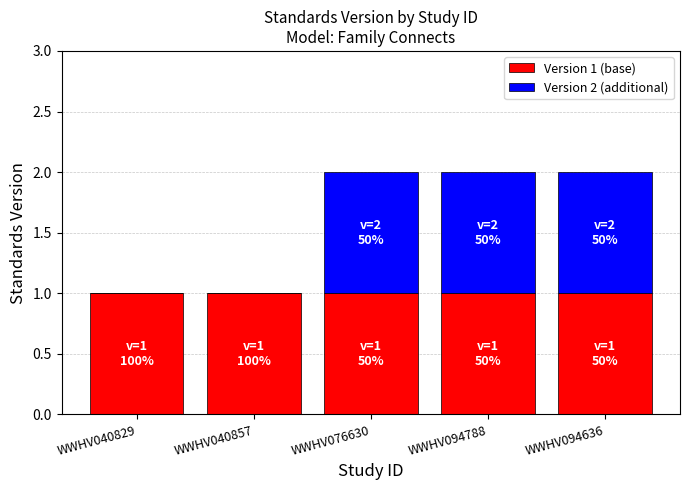

Is it true that Version 1 (base) equals 1 at WWHV040829?

True